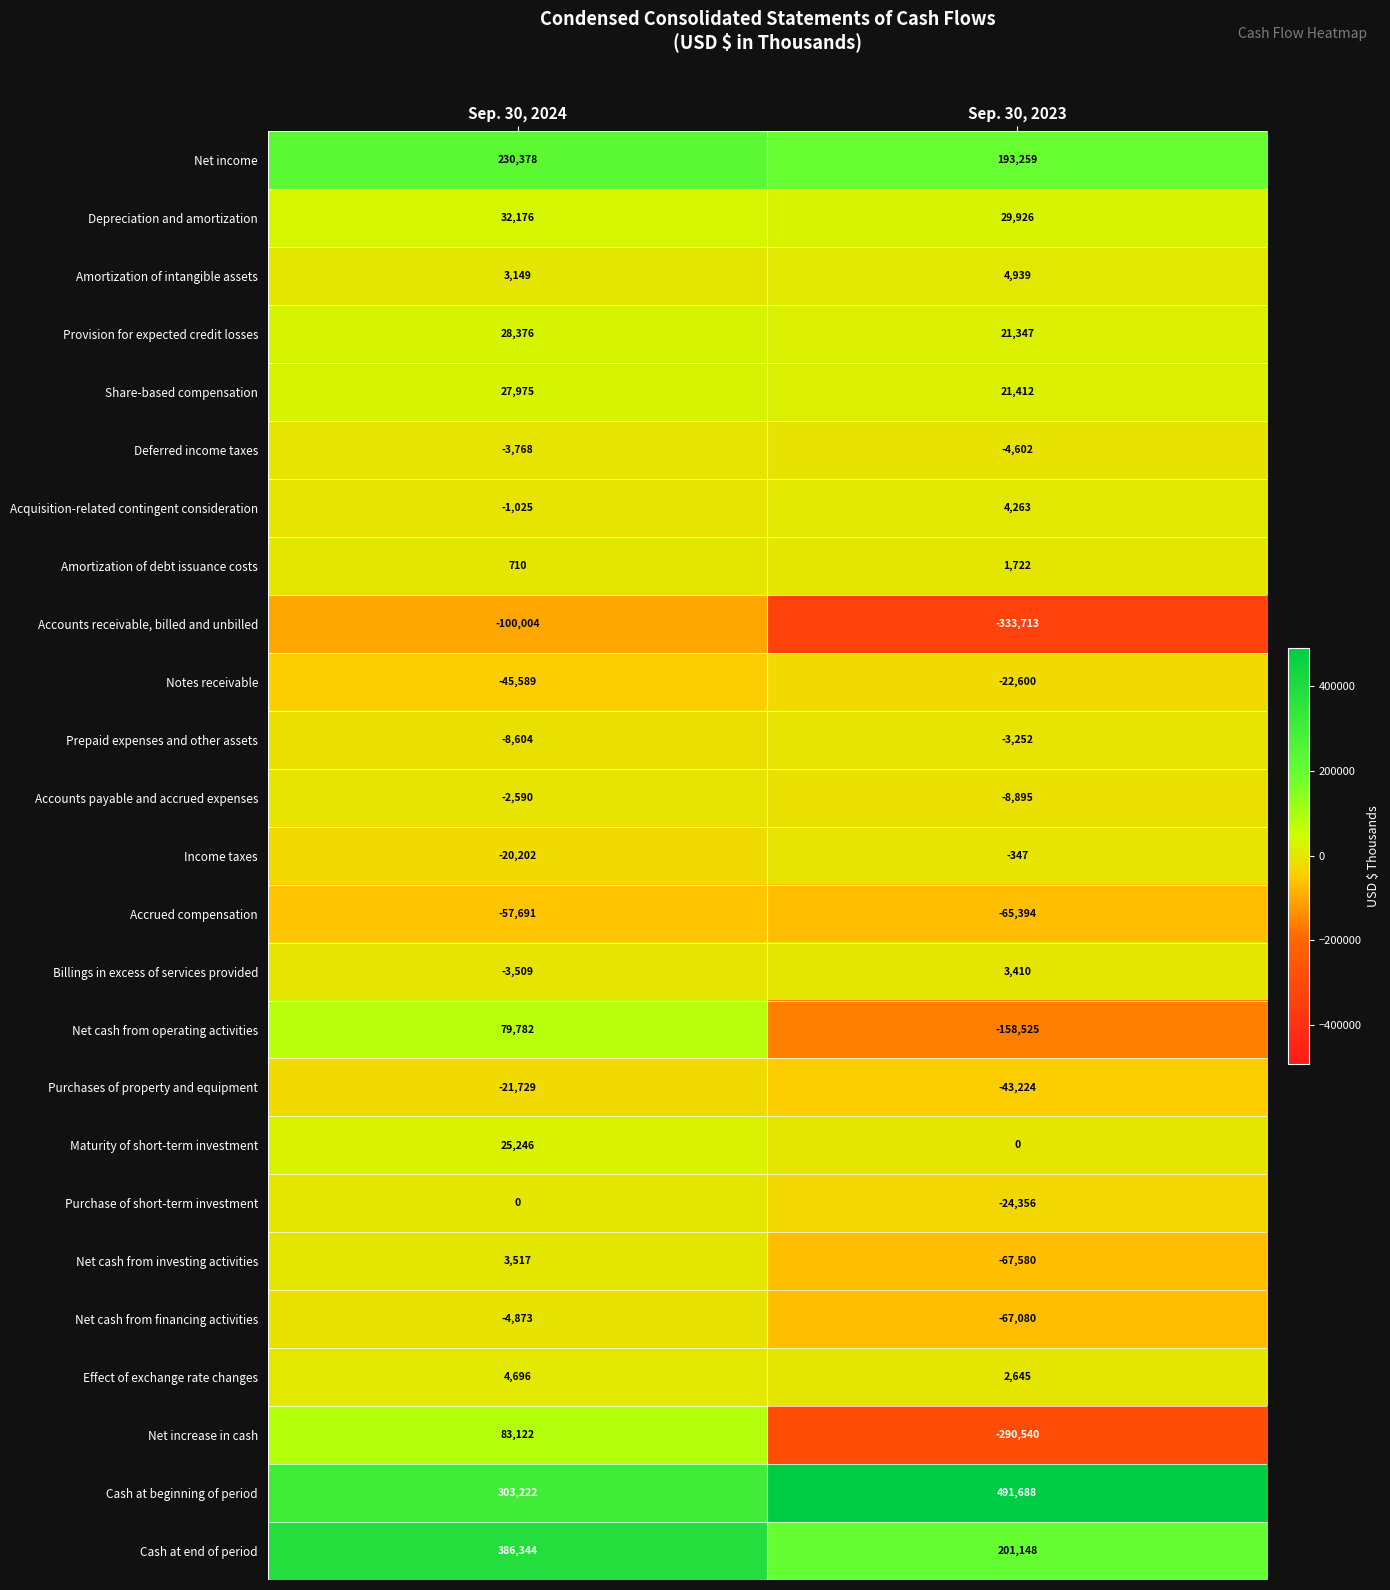

Which category has the lowest value across all series?

Sep. 30, 2023